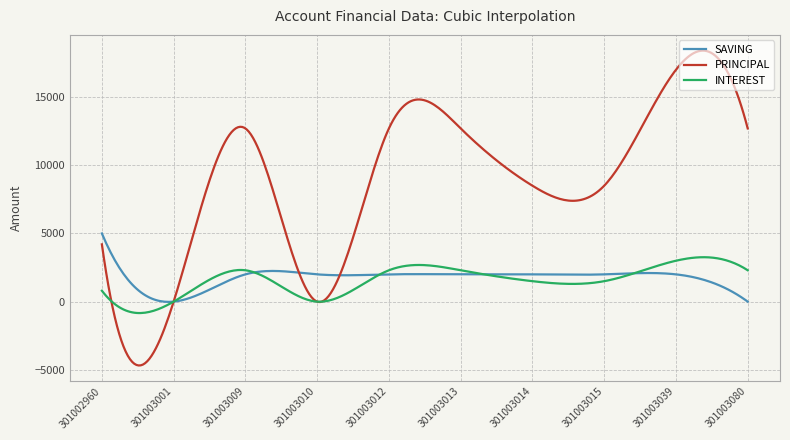

Which series has the widest spread of values?

PRINCIPAL